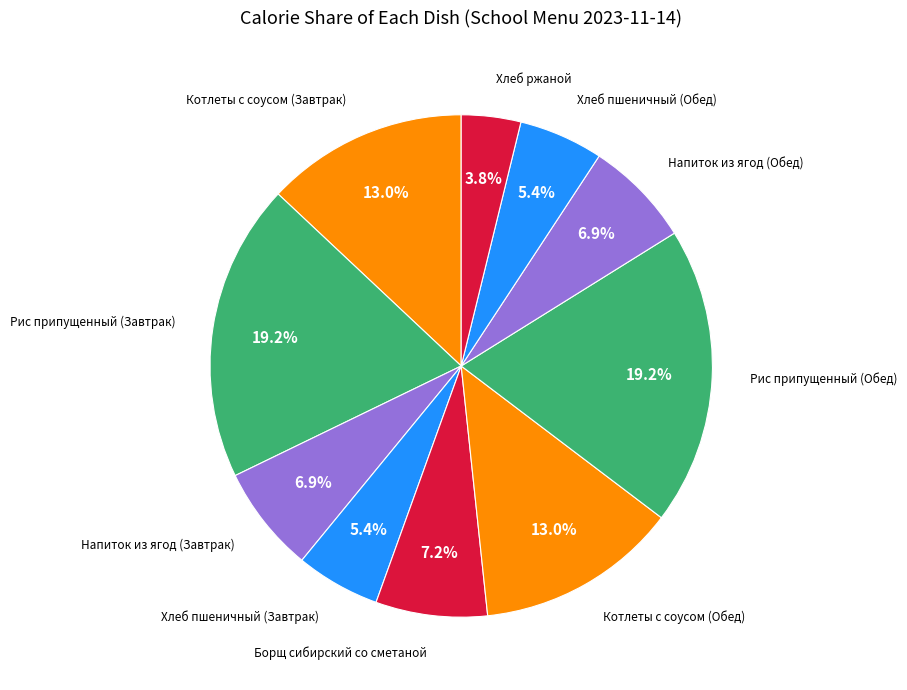

Which category has the smallest portion of the pie?

Хлеб ржаной